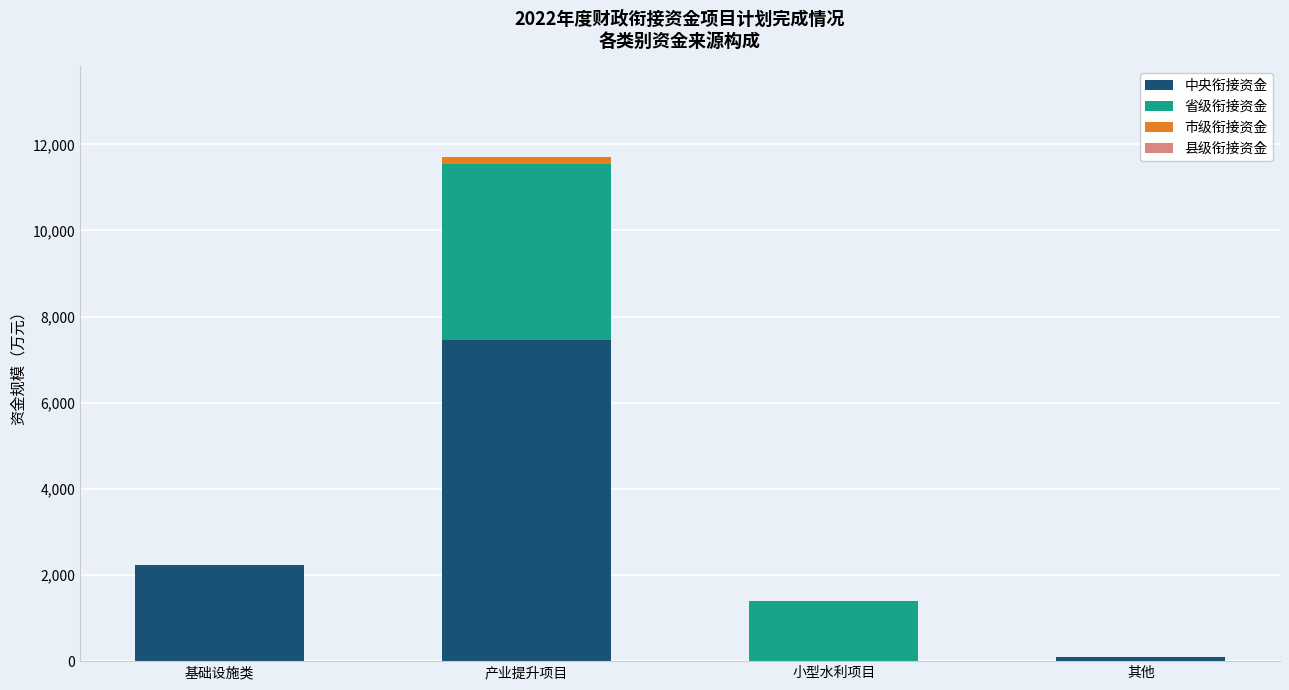

What is the maximum value for 中央衔接资金?

7453